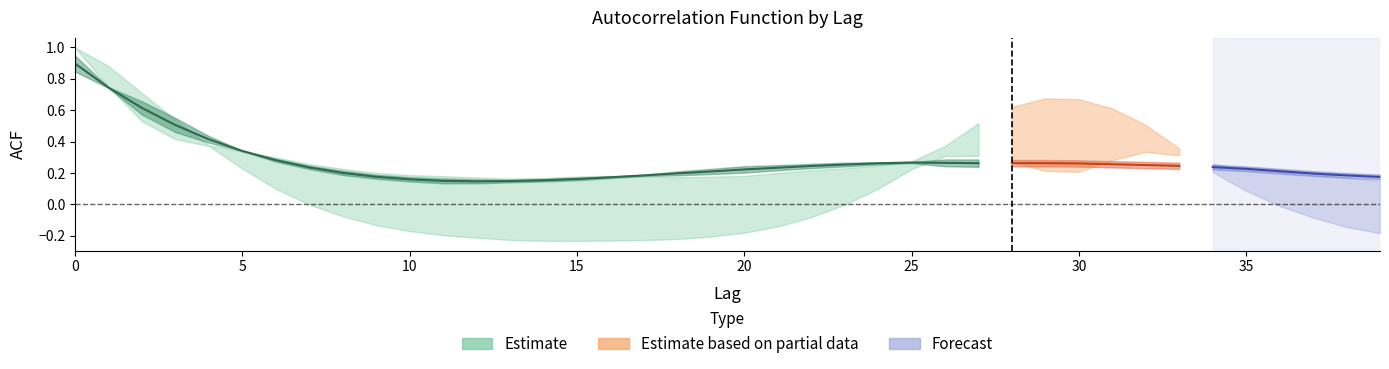

What is the greatest value displayed?

1.0